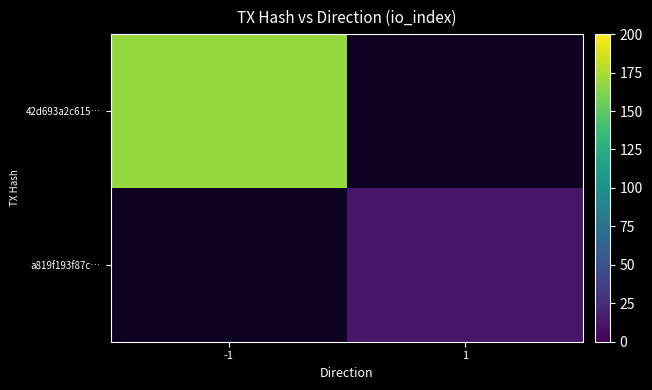

Read the 42d693a2c615… value at -1.

168.0